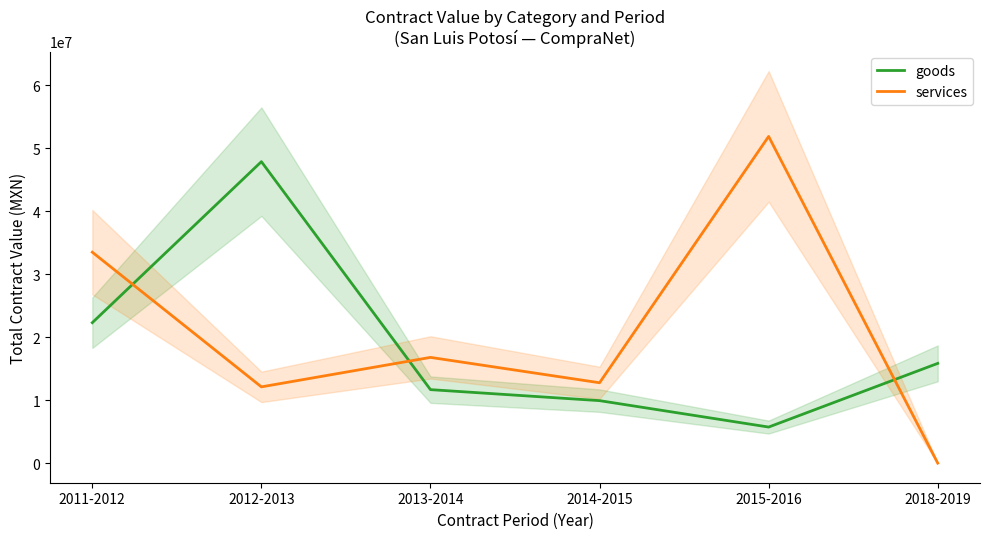

How many lines are shown in the chart?

2